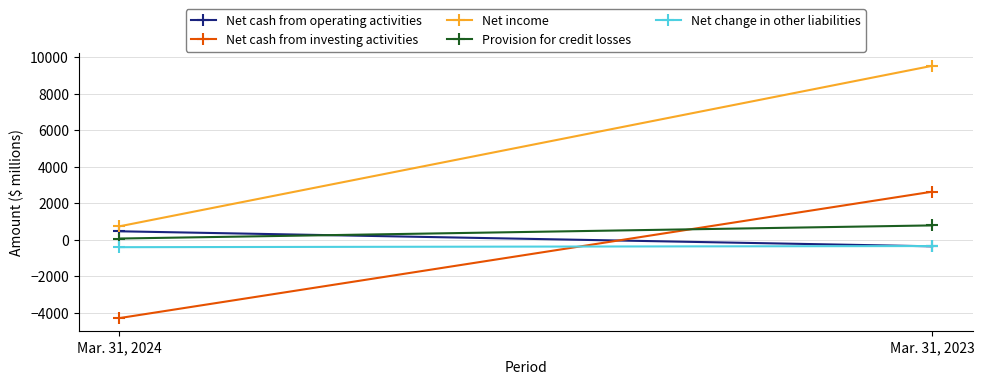

Reading left to right, what are all the values shown in this chart?

Net cash from operating activities: 461	-362
Net cash from investing activities: -4291	2628
Net income: 731	9518
Provision for credit losses: 64	783
Net change in other liabilities: -409	-347